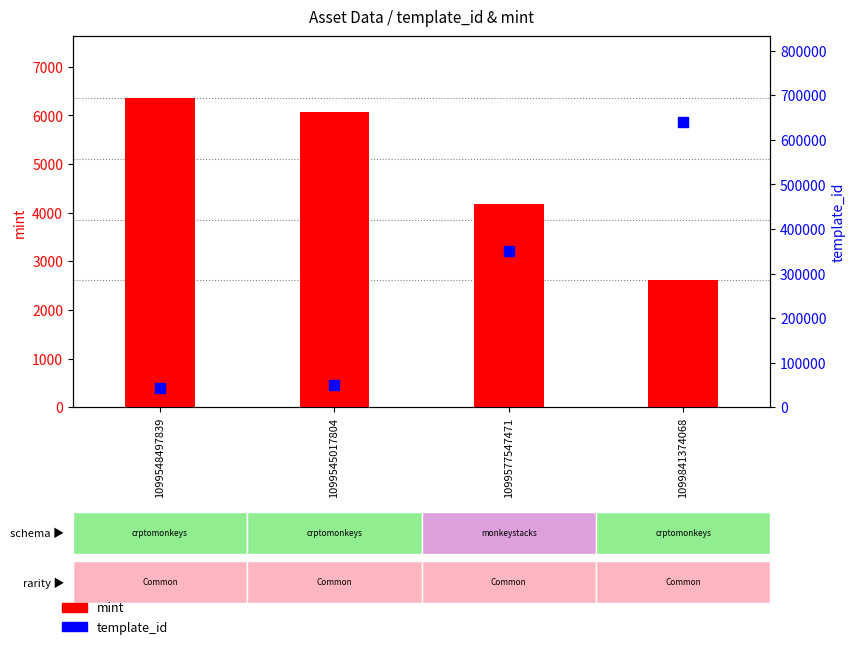

What are all the series names shown in the legend?

mint, template_id